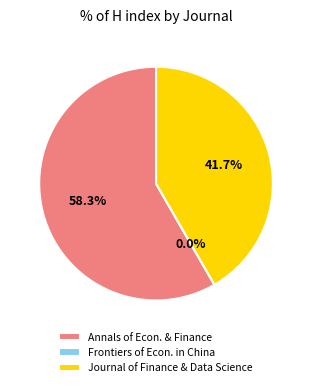

Is Annals of Economics and Finance the majority of the pie?

Yes